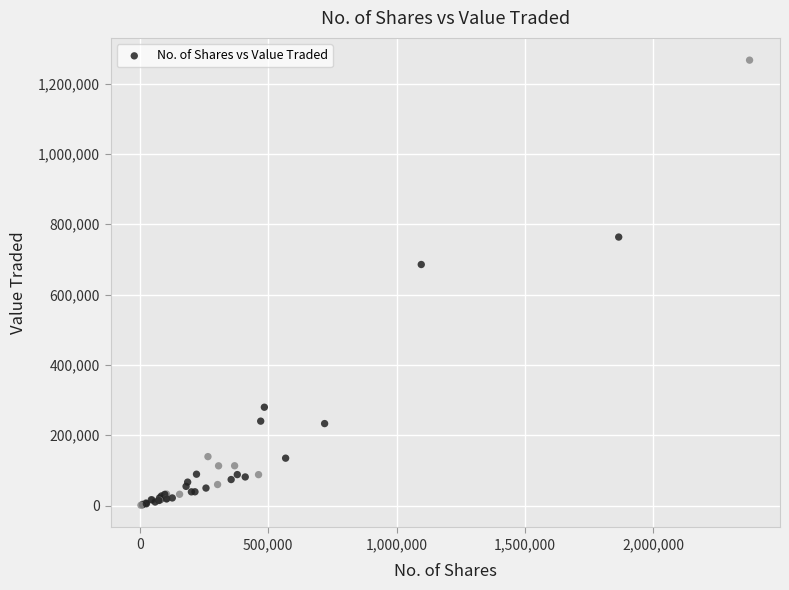

What Y value in the scatter plot is closest to 633816?

685473